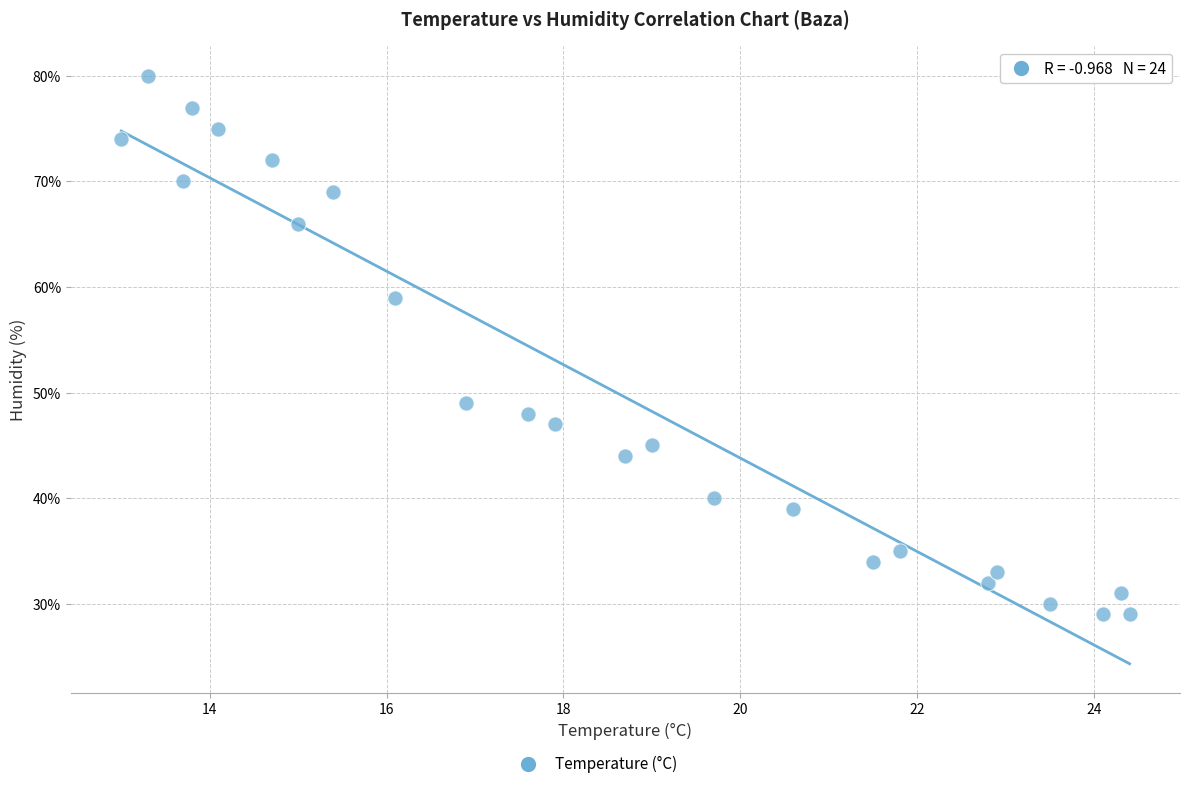

What is the range of Y values (max minus min)?

51